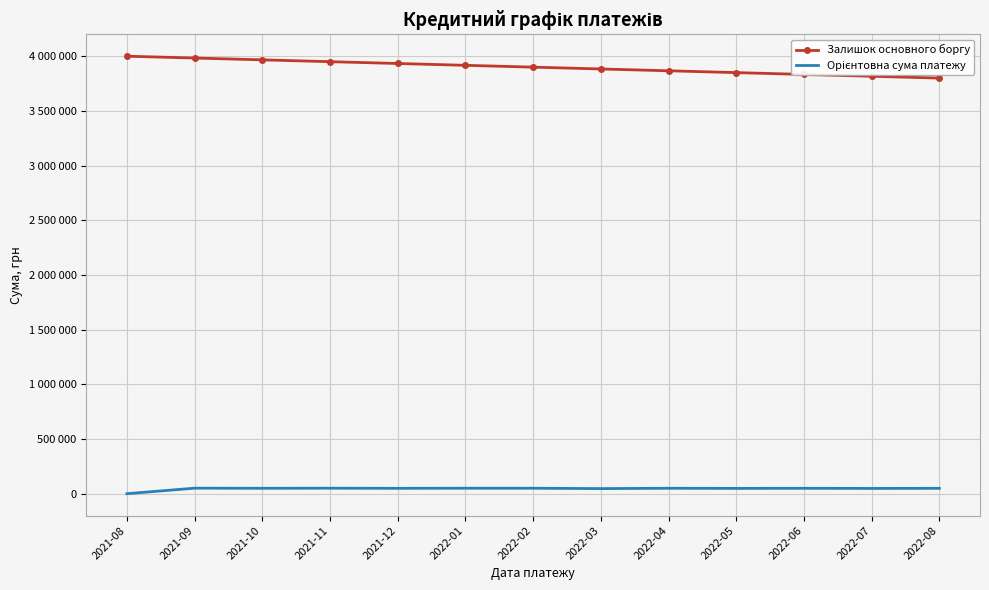

Between 2022-06 and 2021-08, which is larger?

2021-08